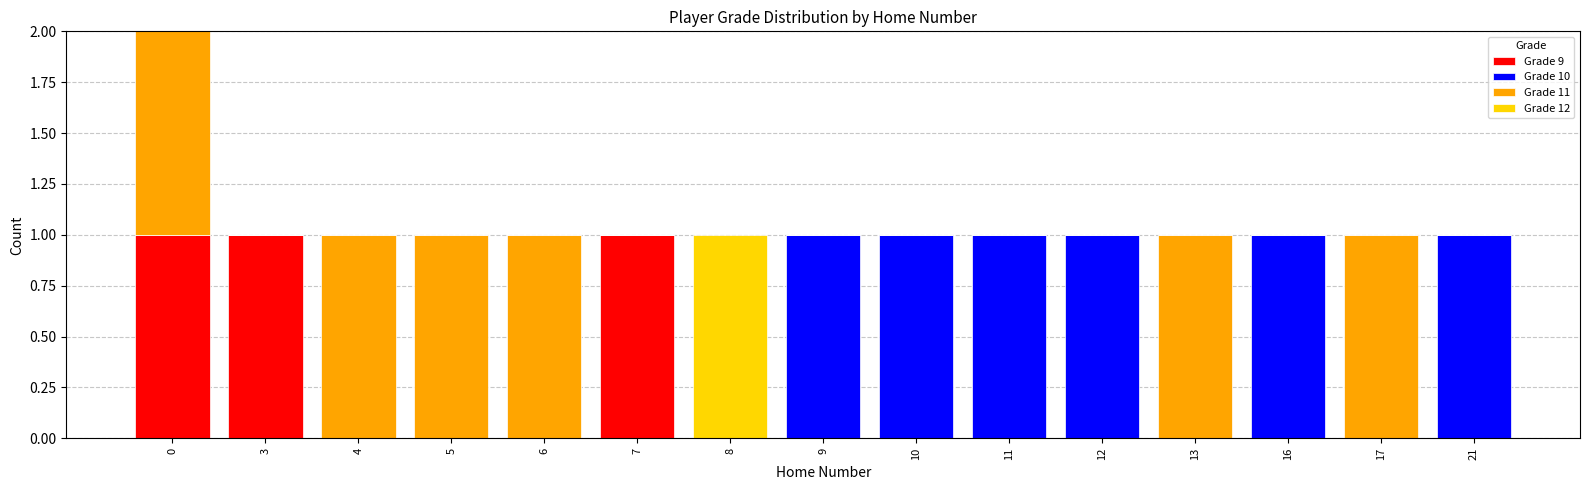

True or false: Grade 9 has a value of 0 at 4.

True